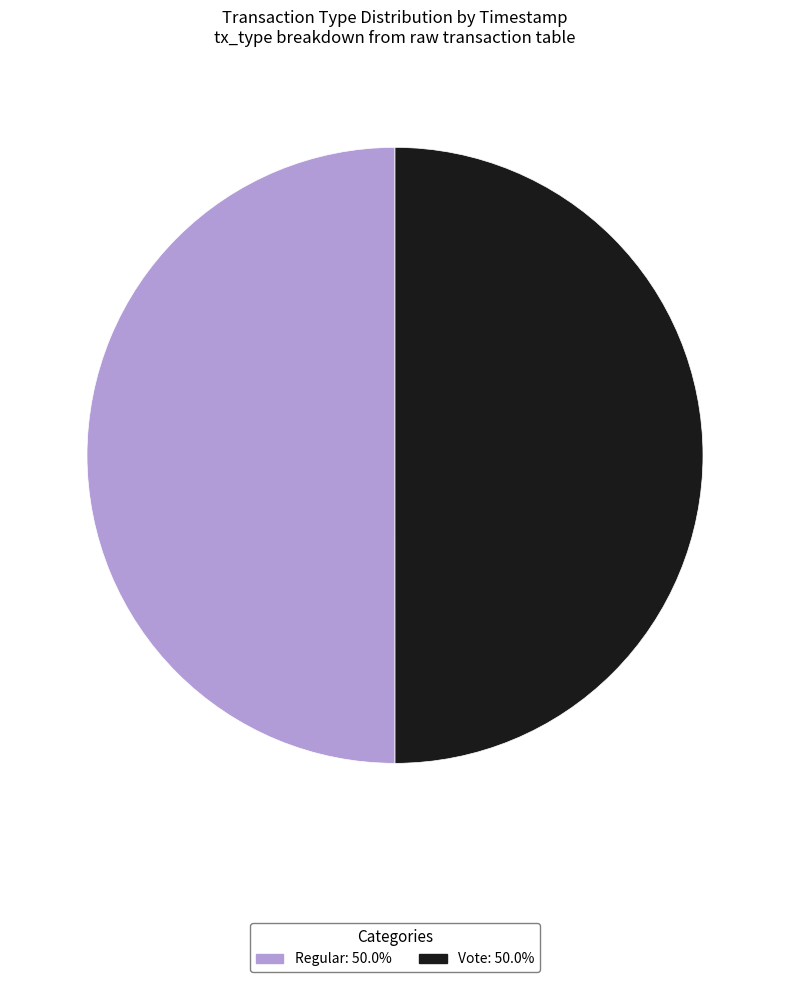

Approximately how many times larger is the value at Regular compared to Vote?

1.0